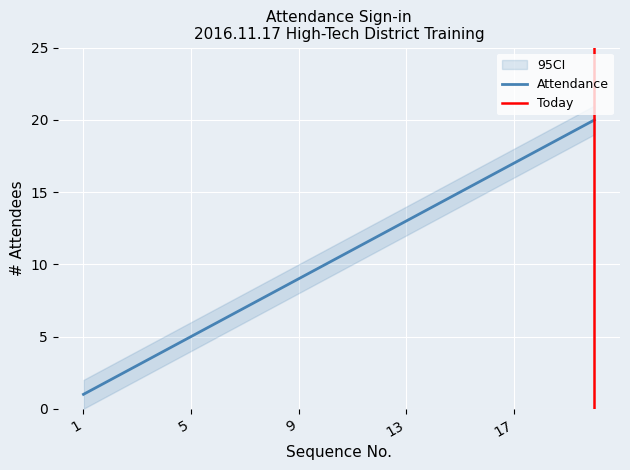

What is the approximate value of Attendance at 5?

5